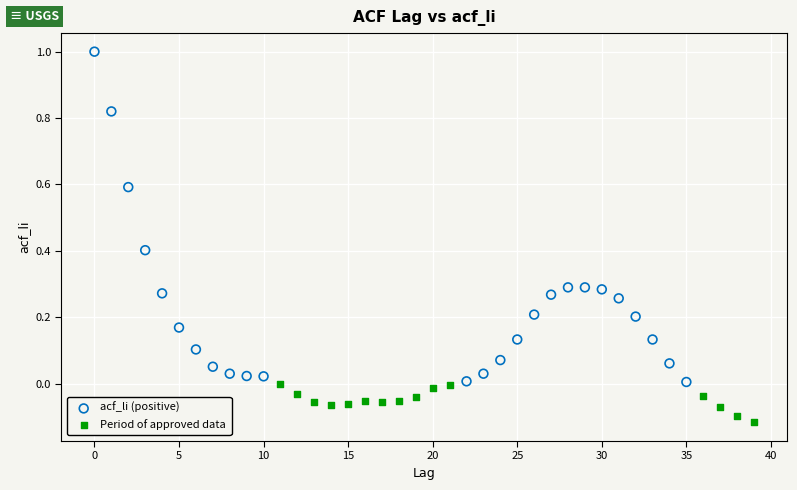

Which series contains the highest Y value?

acf_li (positive)